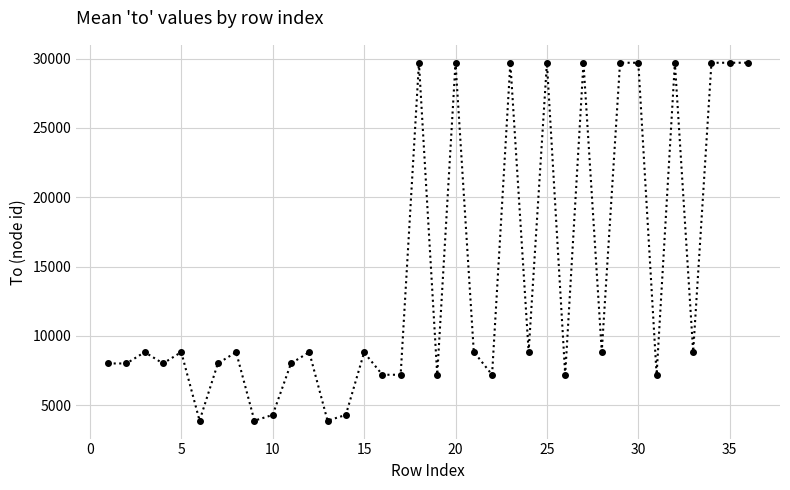

True or false: there are more than 0 points higher than both neighbors.

True